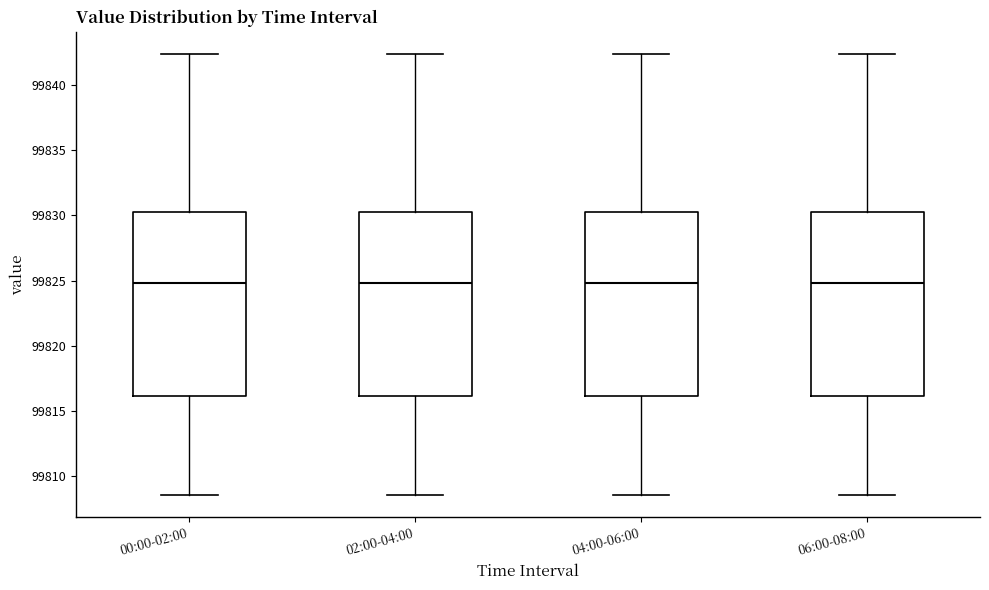

Reading left to right, transcribe this box plot: for each box, give where its median line is, the range the box spans, and where its two whiskers end, as read against the y-axis. The values are not printed on the chart, so give them approximately, as read against the axis.

00:00-02:00: median 99825.0, box 99816.0 to 99830.5, whiskers 99808.5 to 99842.5
02:00-04:00: median 99825.0, box 99816.0 to 99830.5, whiskers 99808.5 to 99842.5
04:00-06:00: median 99825.0, box 99816.0 to 99830.5, whiskers 99808.5 to 99842.5
06:00-08:00: median 99825.0, box 99816.0 to 99830.5, whiskers 99808.5 to 99842.5